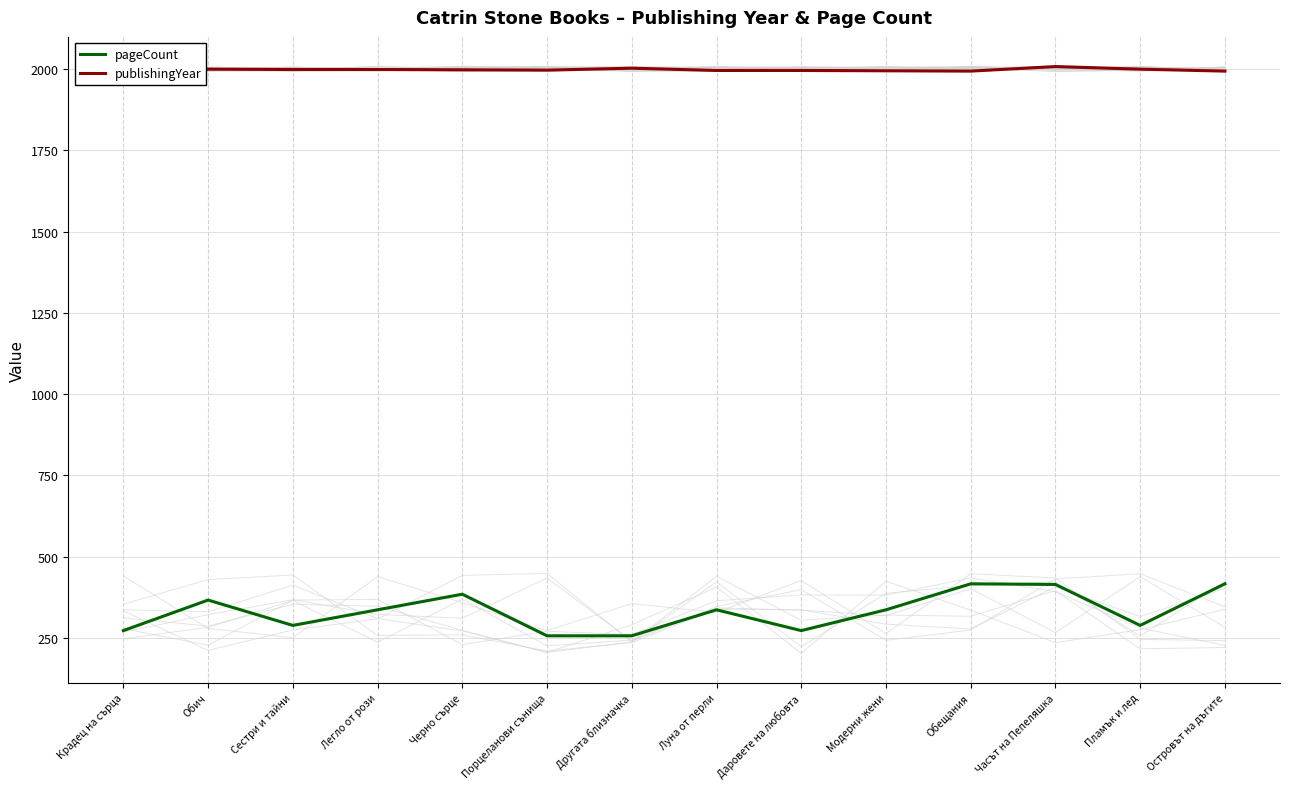

At which category does pageCount reach its first local peak?

Обич